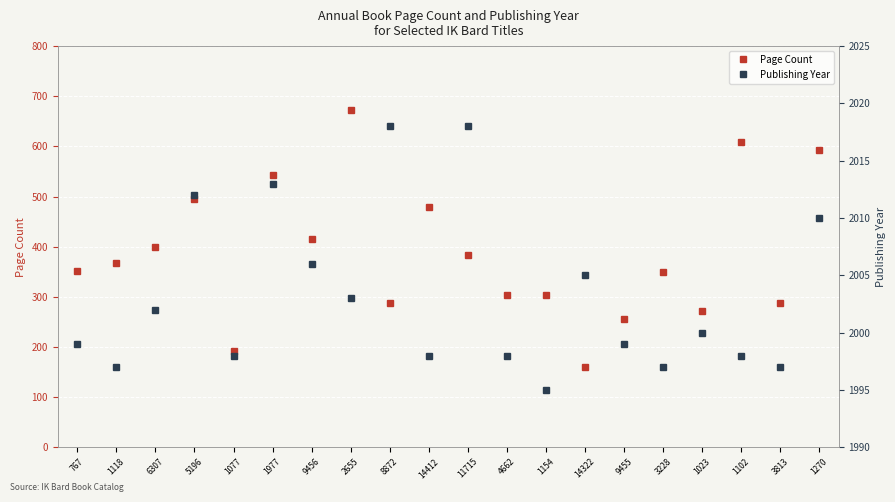

Is the value of Publishing Year at 14322 greater than the value of Page Count at 1977?

Yes